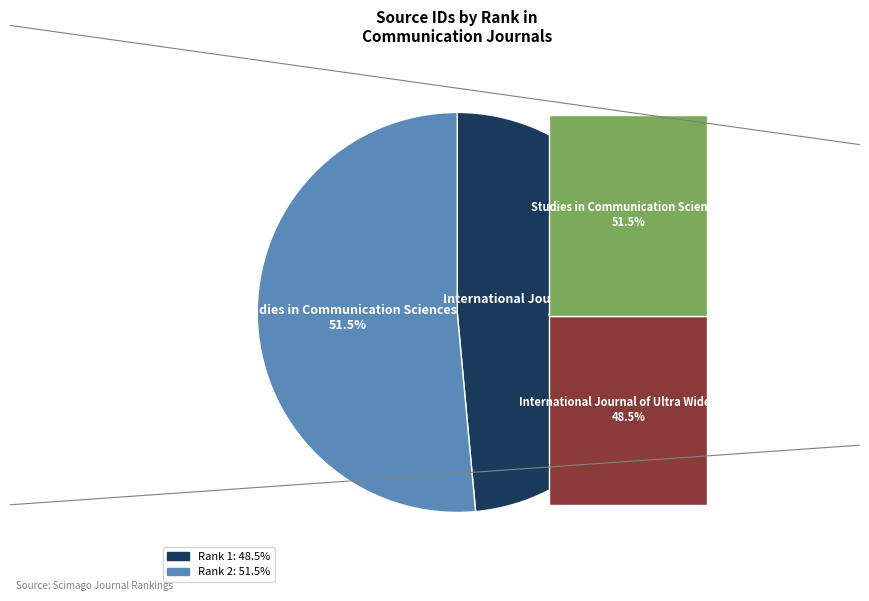

To the nearest percent, what is the difference between the International Journal of Ultra Wideband and Studies in Communication Sciences slice percentages?

3%